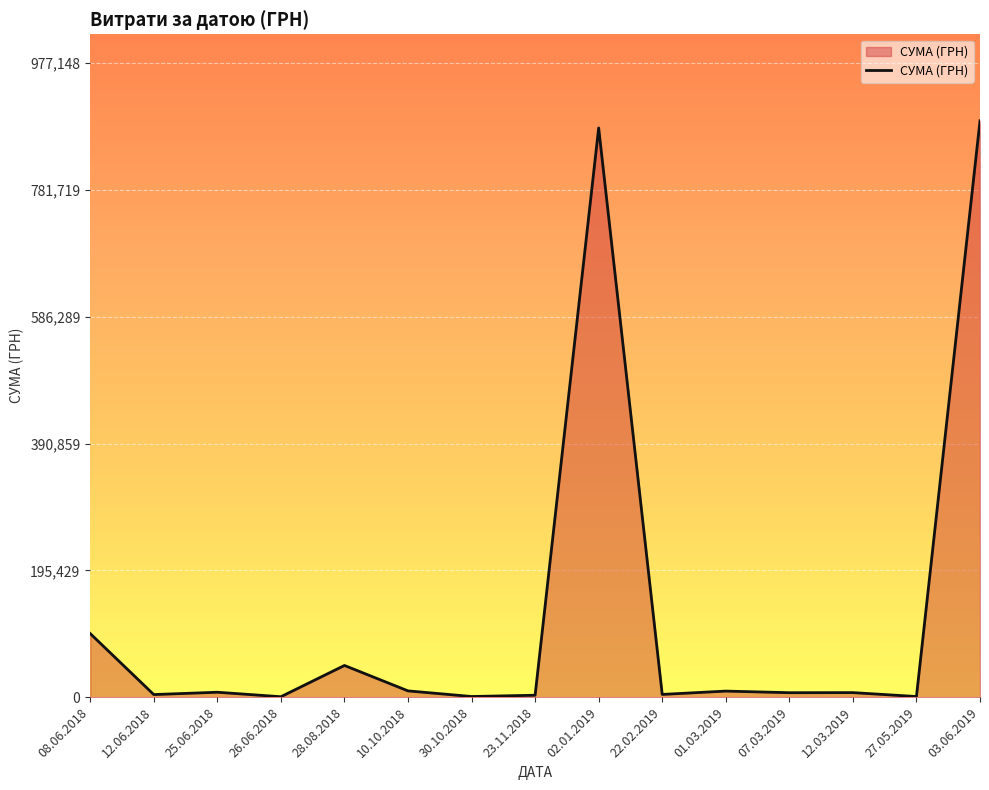

What is the difference between the maximum and minimum values?

887657.1